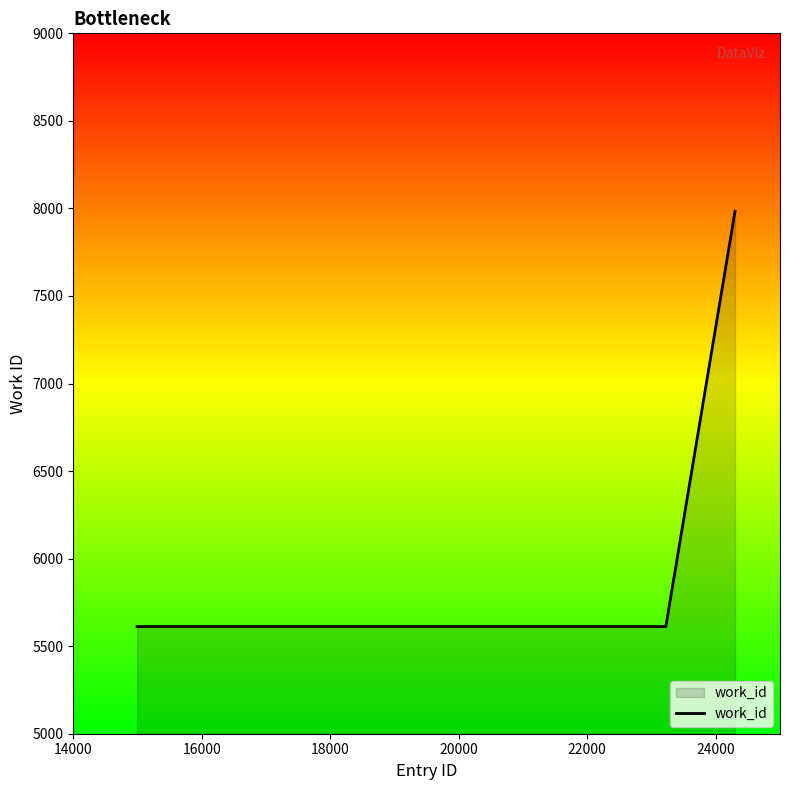

What is the smallest value displayed?

5612